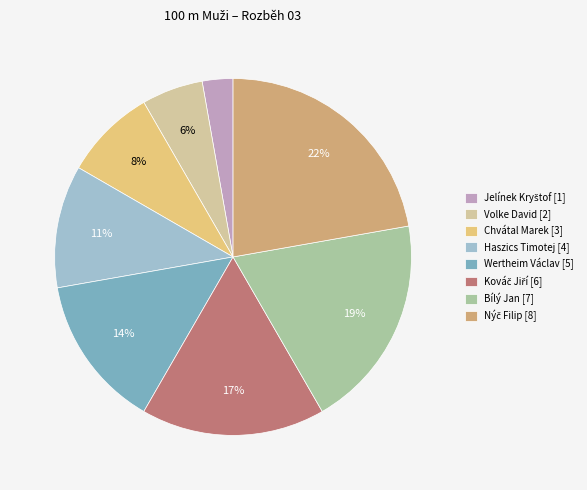

Does any single category account for the majority?

No